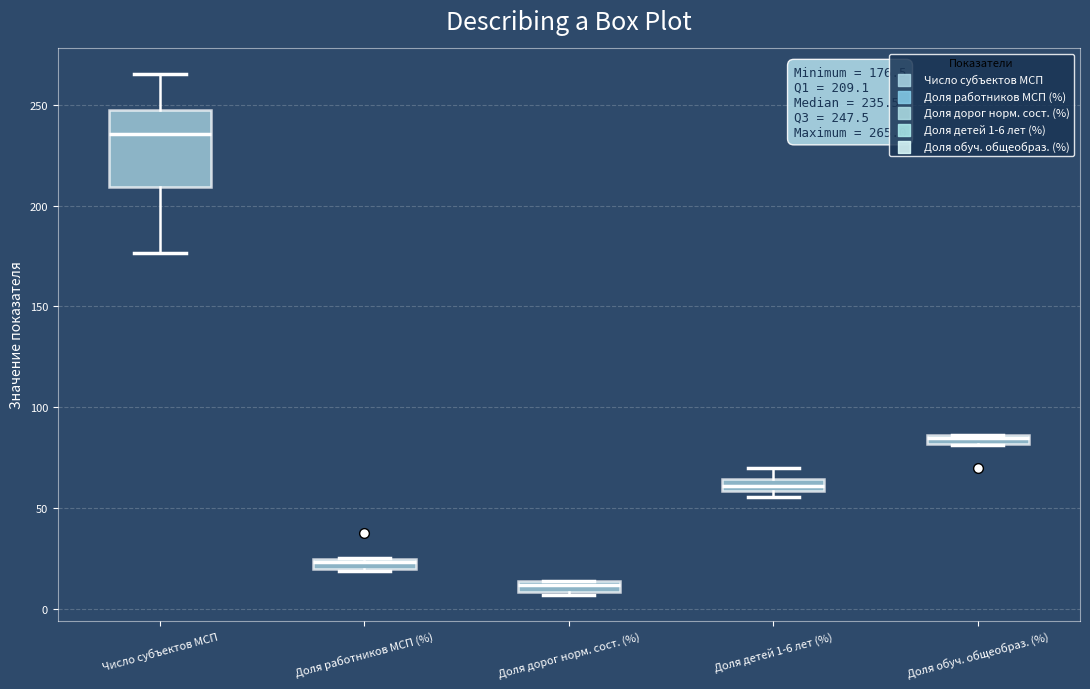

Which box has the lowest median line?

Доля дорог норм. сост. (%)